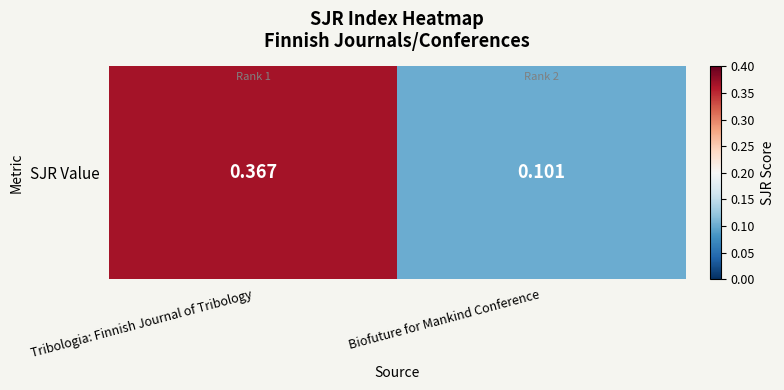

What is the approximate value at Biofuture for Mankind Conference?

0.1